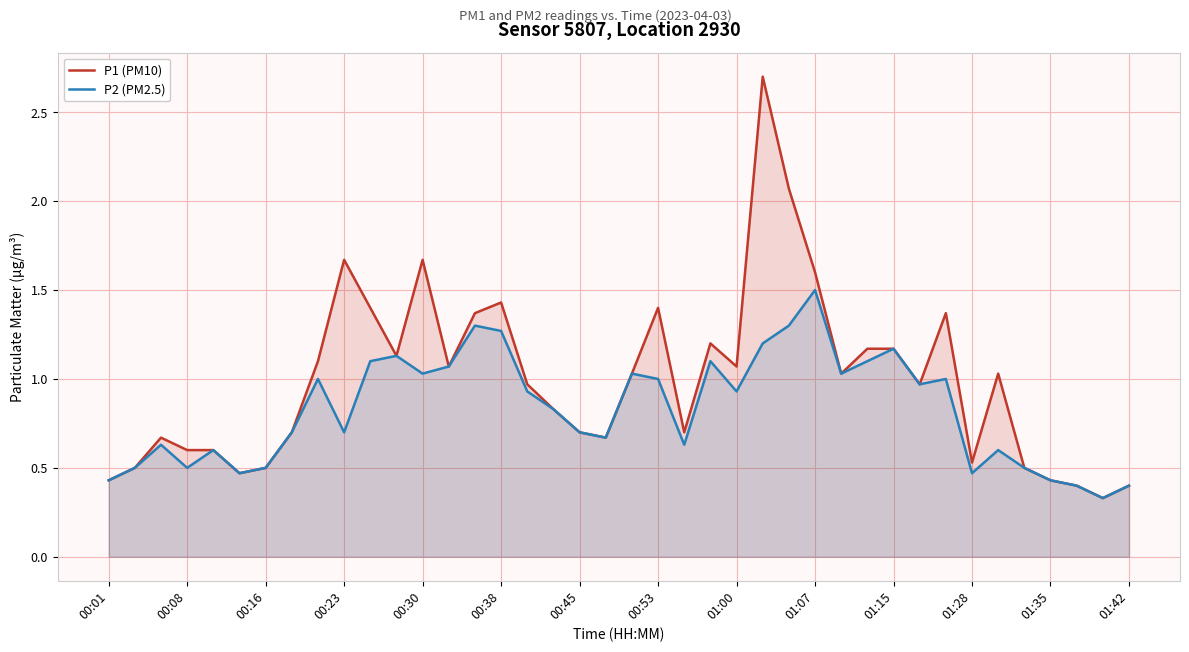

Which series has the largest range (max minus min)?

P1 (PM10)